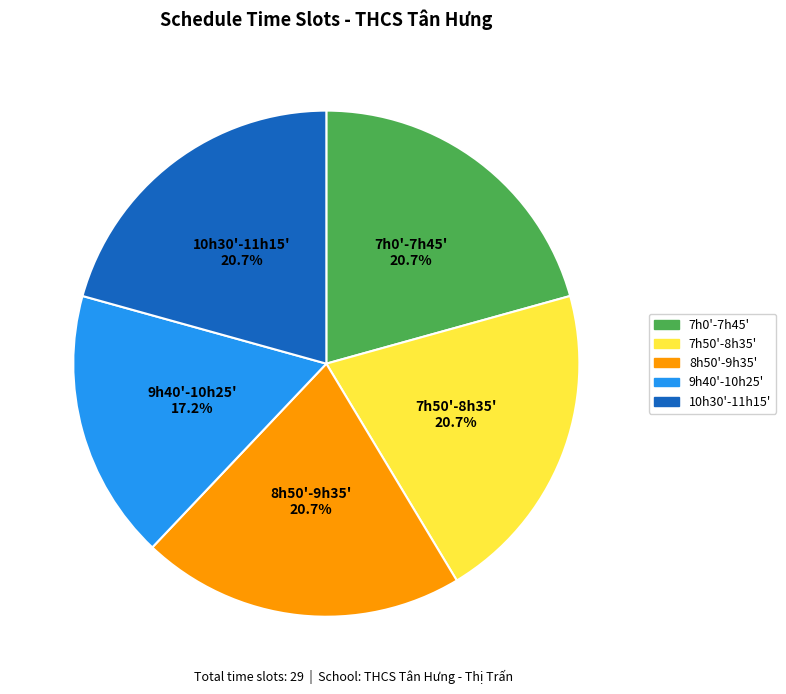

To the nearest percent, what is the combined percentage of 7h0'-7h45' and 7h50'-8h35'?

41%